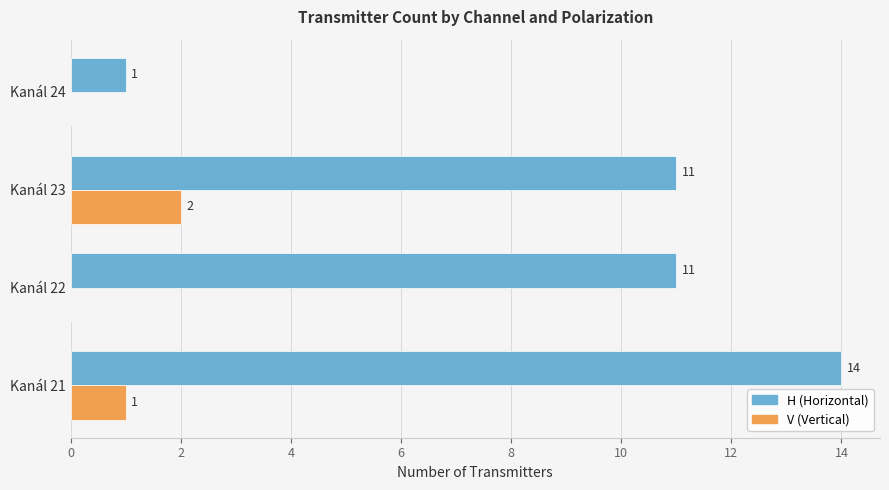

True or false: V (Vertical) has a value of 1 at Kanál 21.

True